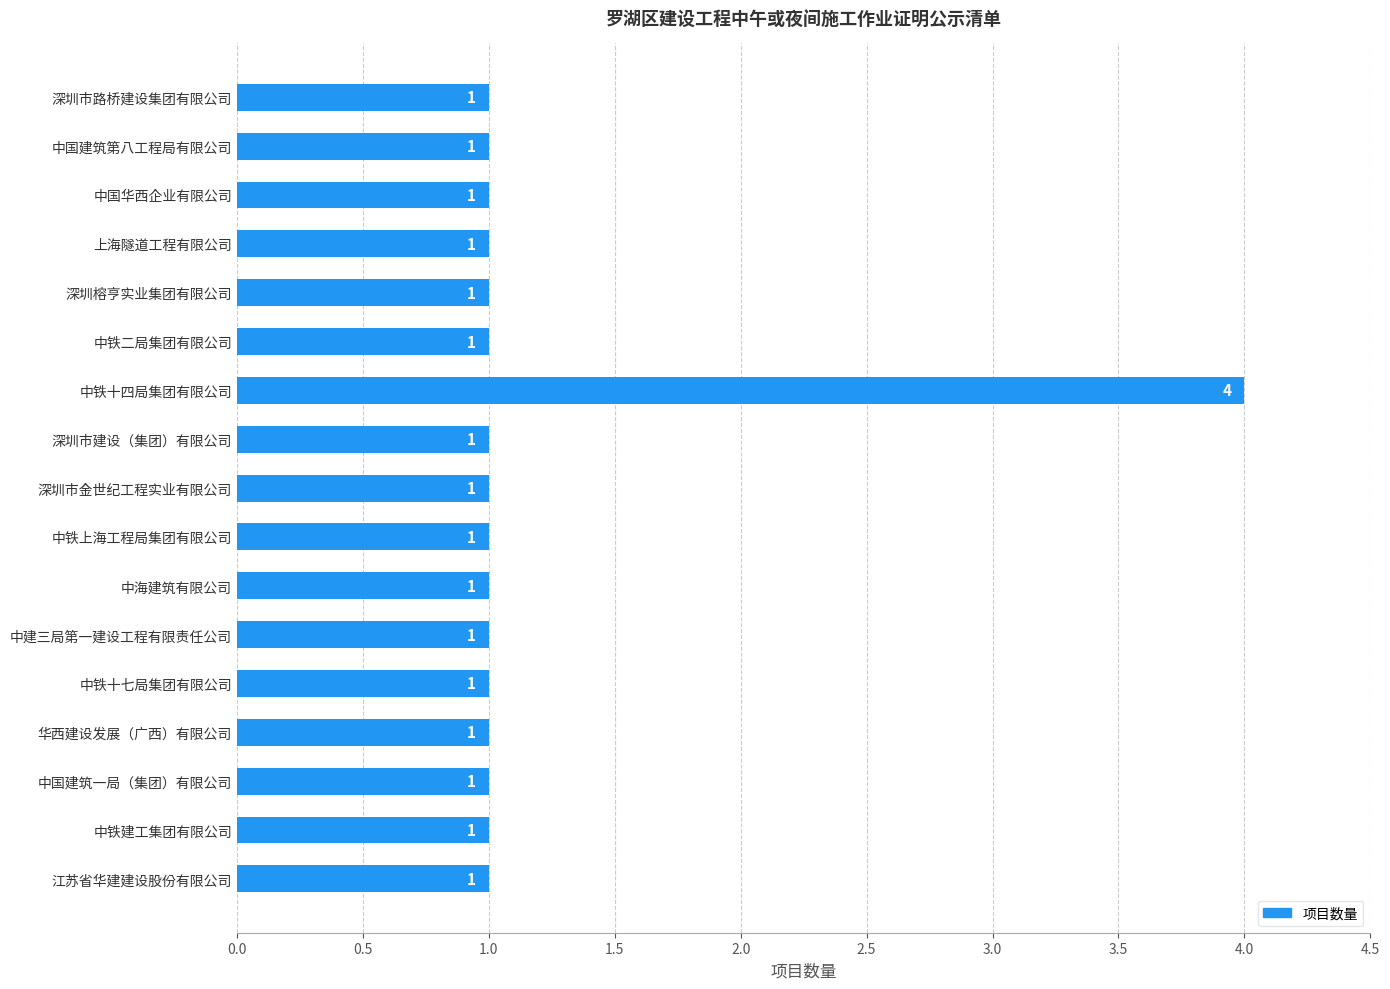

Count the number of data series in this chart.

1